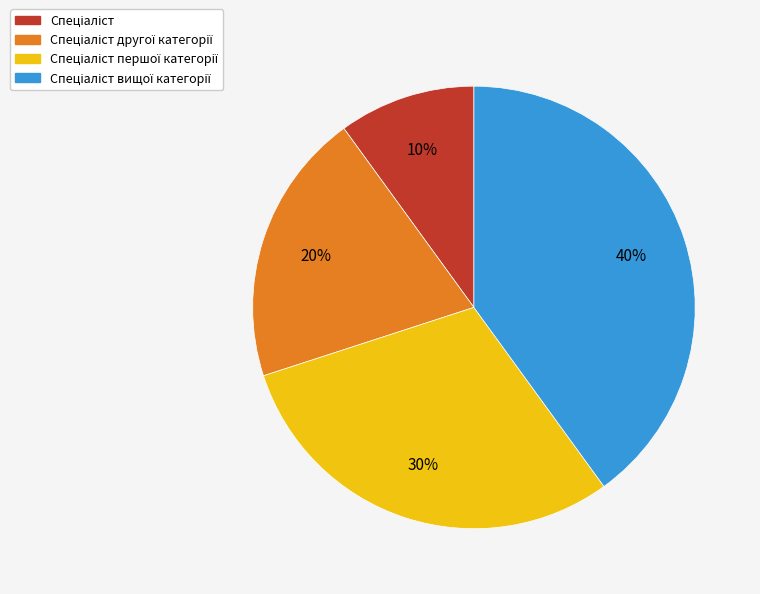

Is there a majority slice in this chart?

No